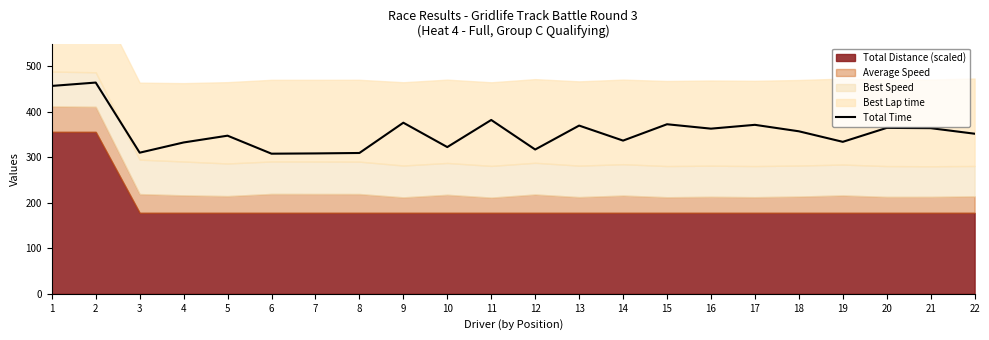

Count the number of values greater than 357.

11